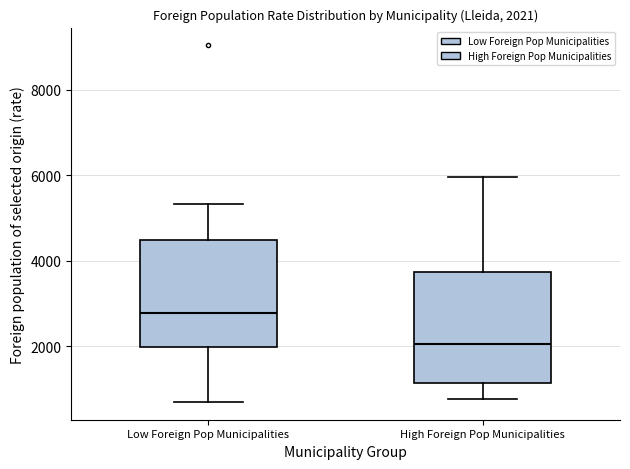

Which box has the highest median line?

Low Foreign Pop Municipalities